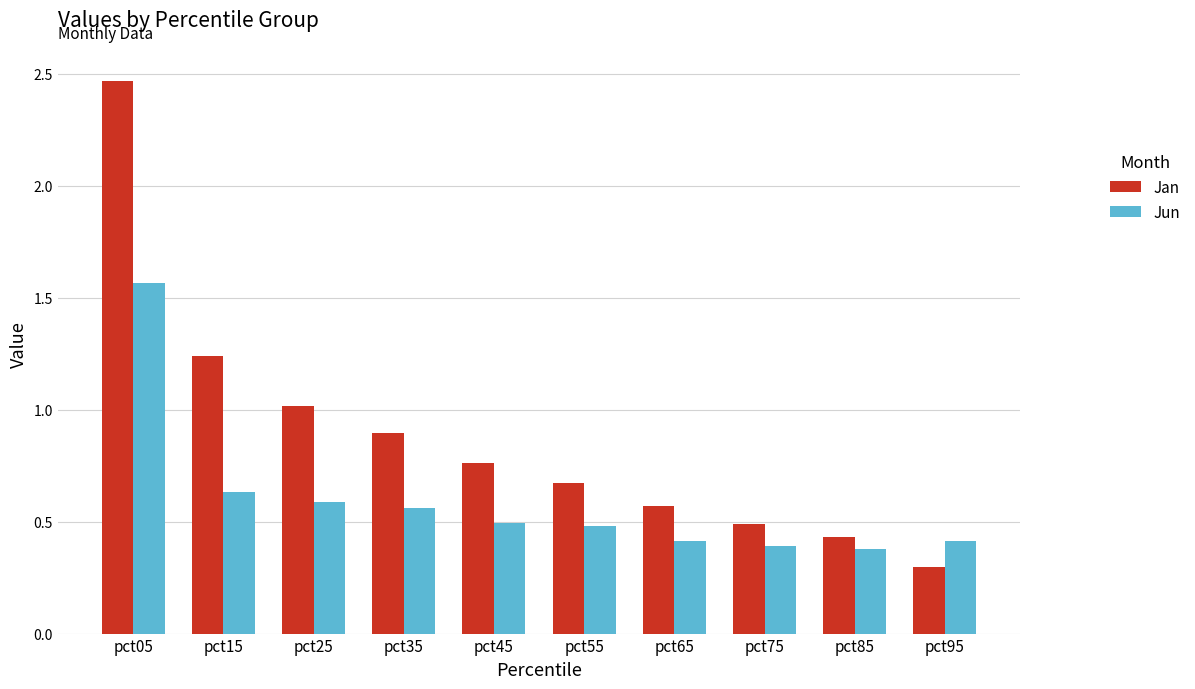

At pct75, list the series in order from largest to smallest.

Jan, Jun